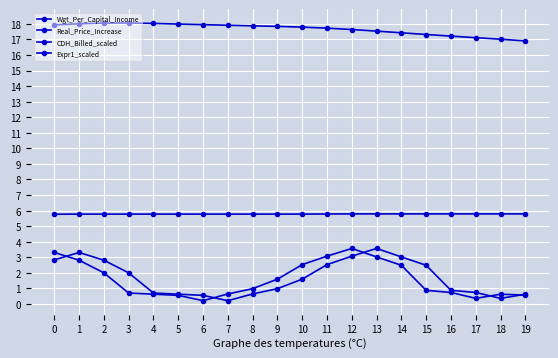

Where is the first local maximum for CDH_Billed_scaled?

12